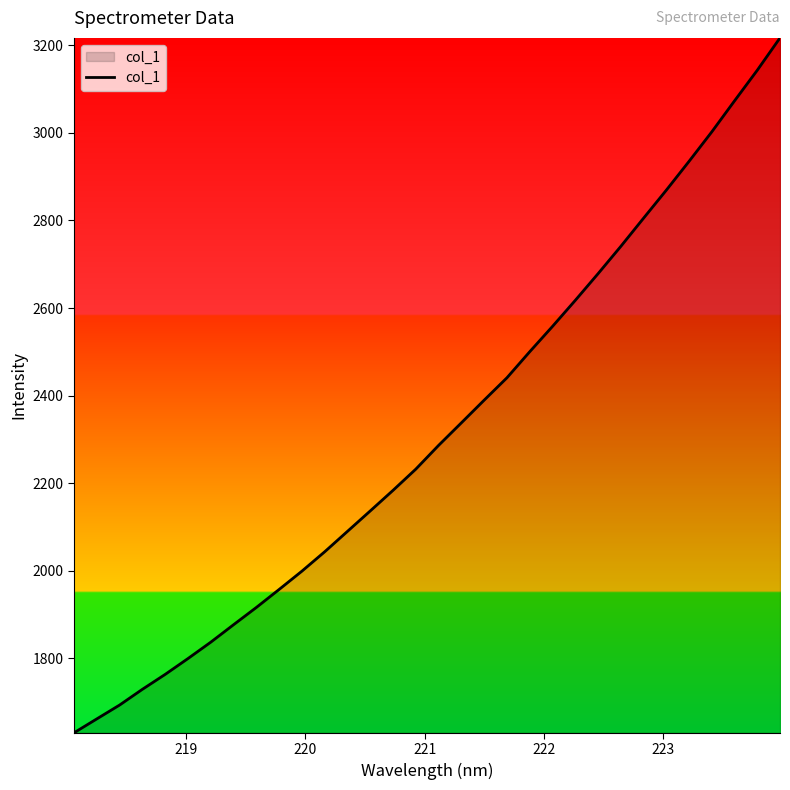

What is the greatest value displayed?

3217.0